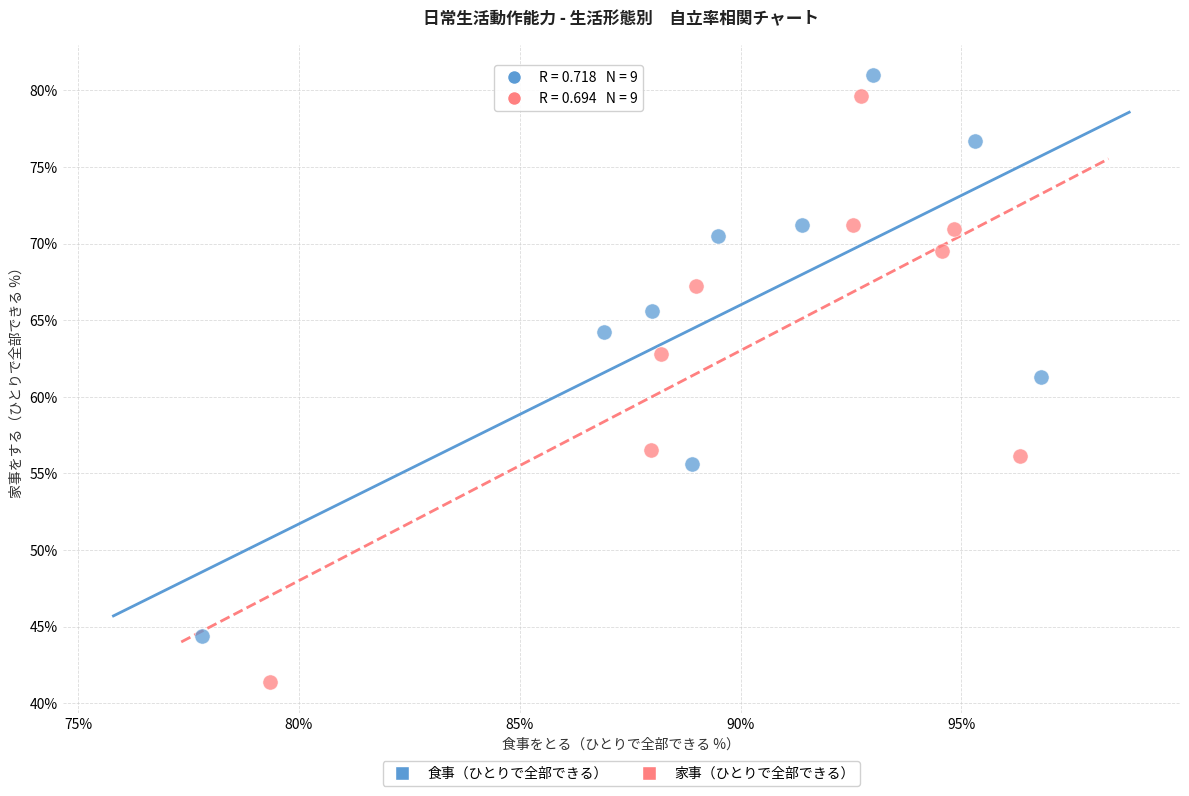

What are all the series names shown in the legend?

食事（ひとりで全部できる）, 家事（ひとりで全部できる）